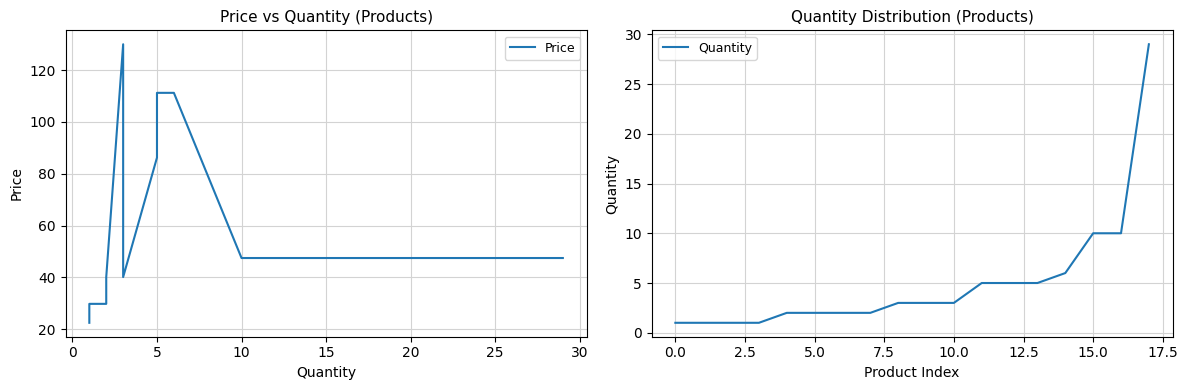

True or false: Quantity and Price cross at least once.

False